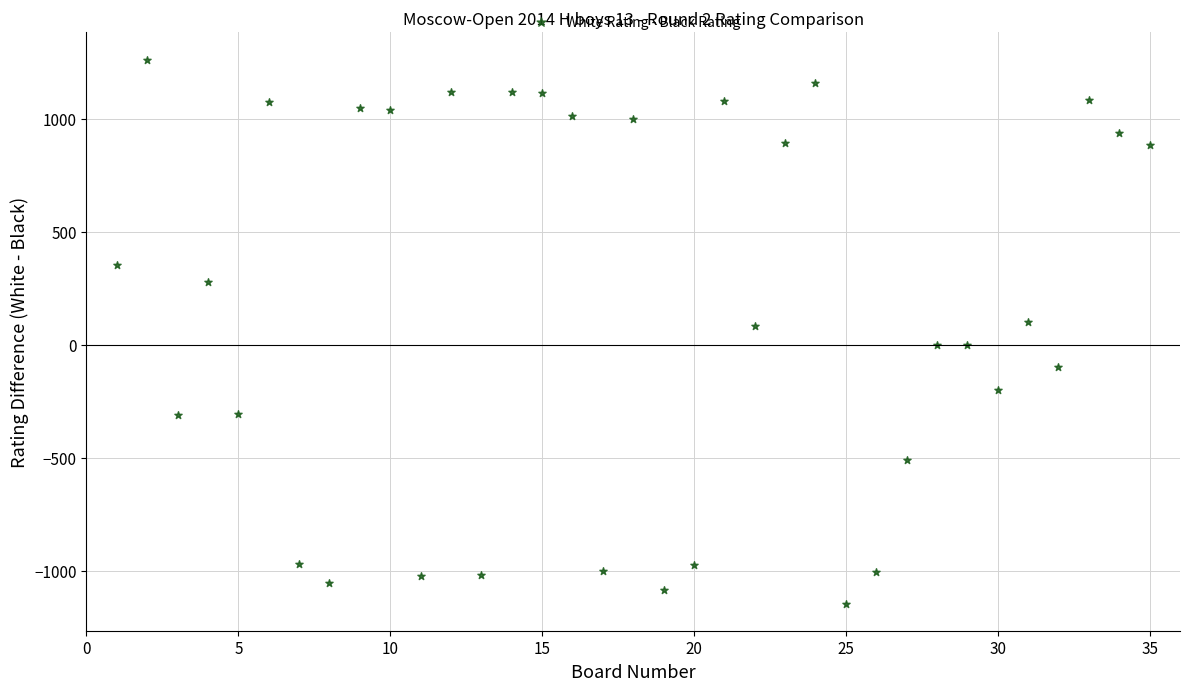

What is the range of Y values (max minus min)?

2406